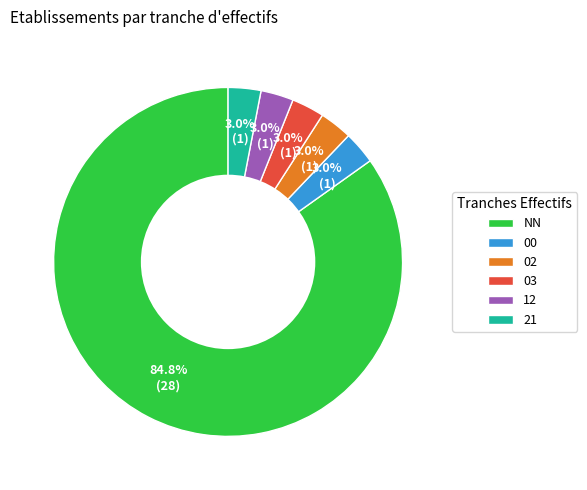

Is 00 the majority of the pie?

No